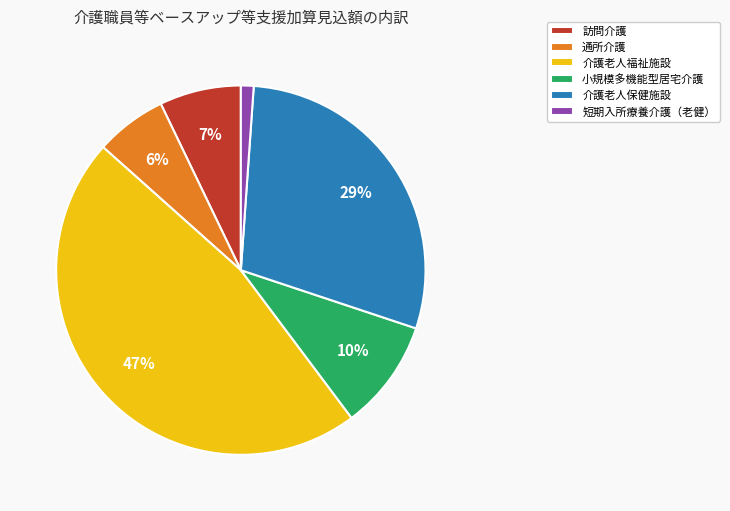

To the nearest percent, what is the difference between the largest and smallest slice percentages?

46%